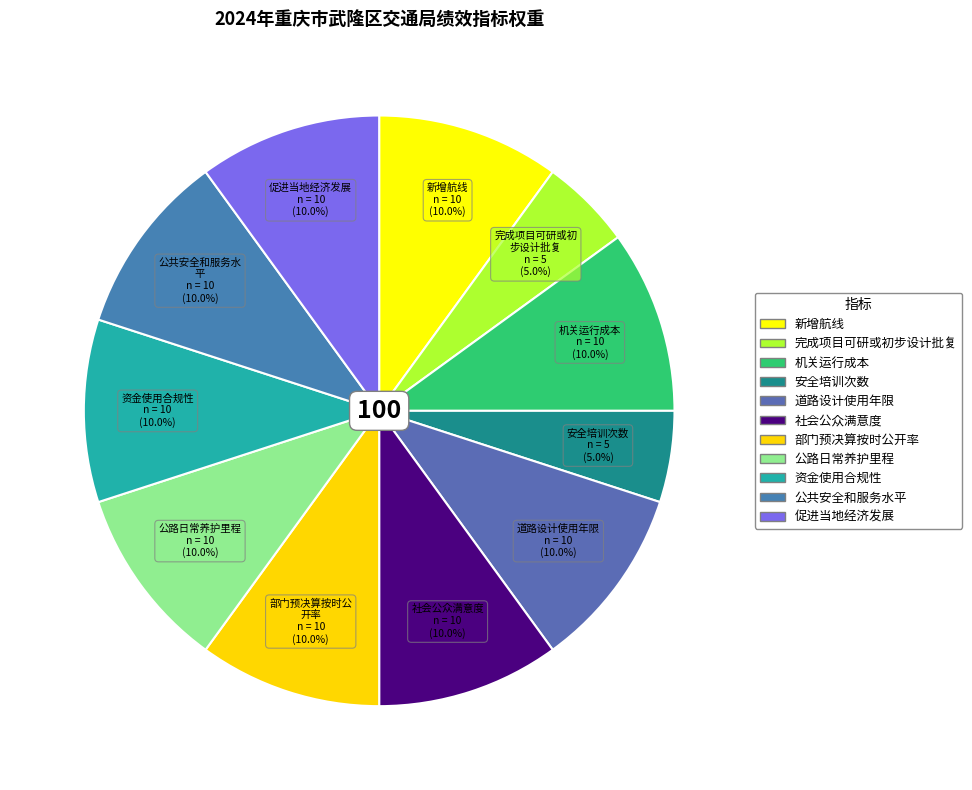

Rank the categories by value from lowest to highest.

完成项目可研或初步设计批复, 安全培训次数, 新增航线, 机关运行成本, 道路设计使用年限, 社会公众满意度, 部门预决算按时公开率, 公路日常养护里程, 资金使用合规性, 公共安全和服务水平, 促进当地经济发展